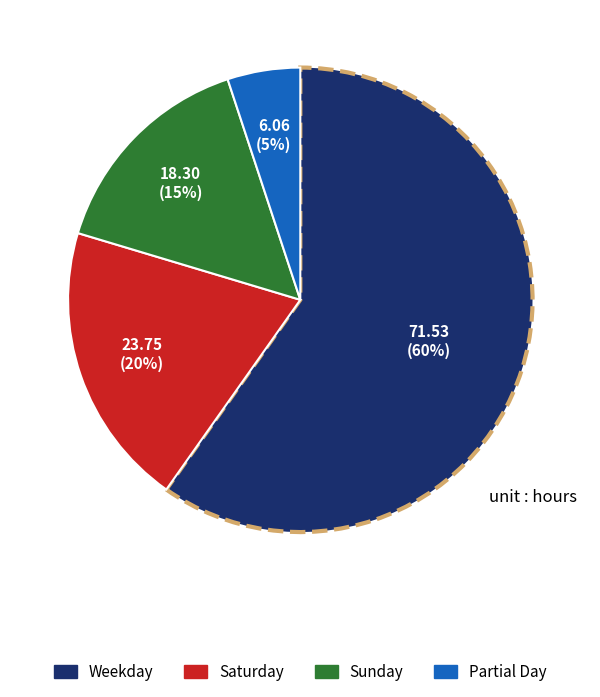

To the nearest percent, what is the difference between the largest and smallest slice percentages?

55%